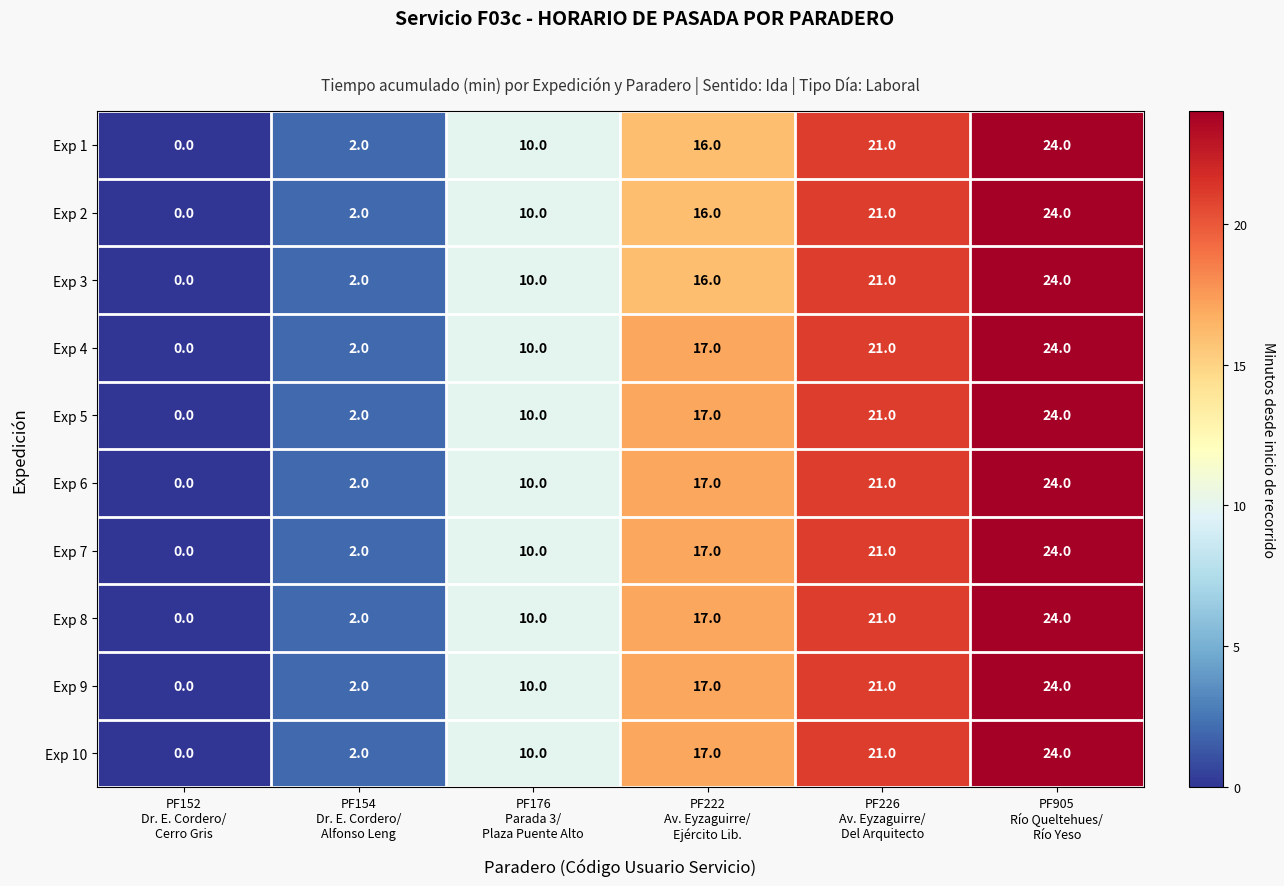

What is the average value of the Exp 8 series?

12